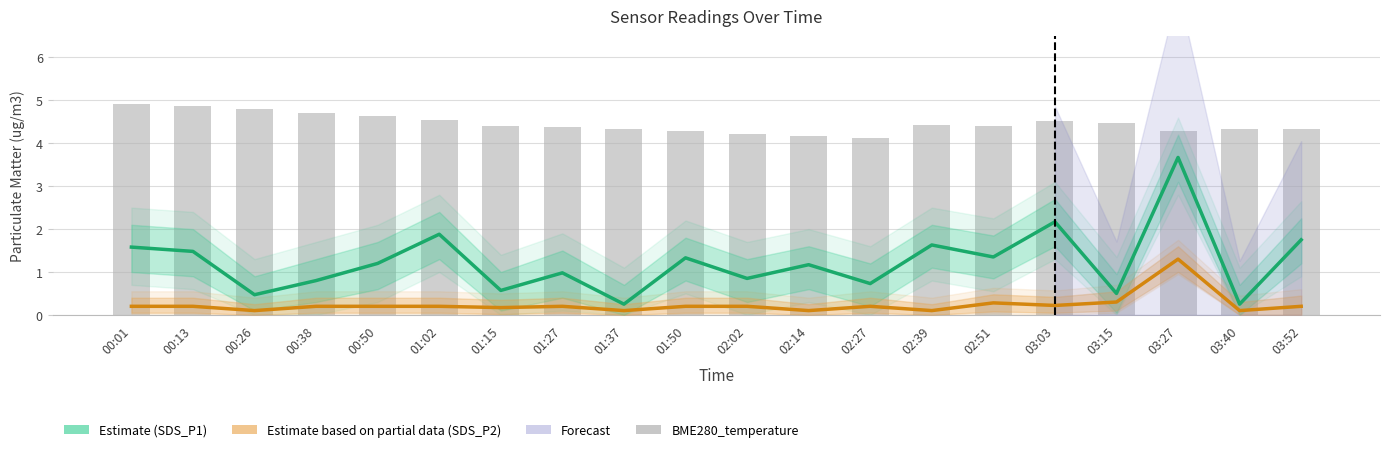

Reading right to left, transcribe all the data shown in this chart.

SDS_P1 (Estimate): 1.8	0.2	3.7	0.5	2.2	1.4	1.6	0.7	1.2	0.8	1.3	0.2	1.0	0.6	1.9	1.2	0.8	0.5	1.5	1.6
SDS_P2 (Partial): 0.2	0.1	1.3	0.3	0.2	0.3	0.1	0.2	0.1	0.2	0.2	0.1	0.2	0.2	0.2	0.2	0.2	0.1	0.2	0.2
BME280_temperature: 4.3	4.3	4.3	4.5	4.5	4.4	4.4	4.1	4.2	4.2	4.3	4.3	4.4	4.4	4.5	4.6	4.7	4.8	4.9	4.9